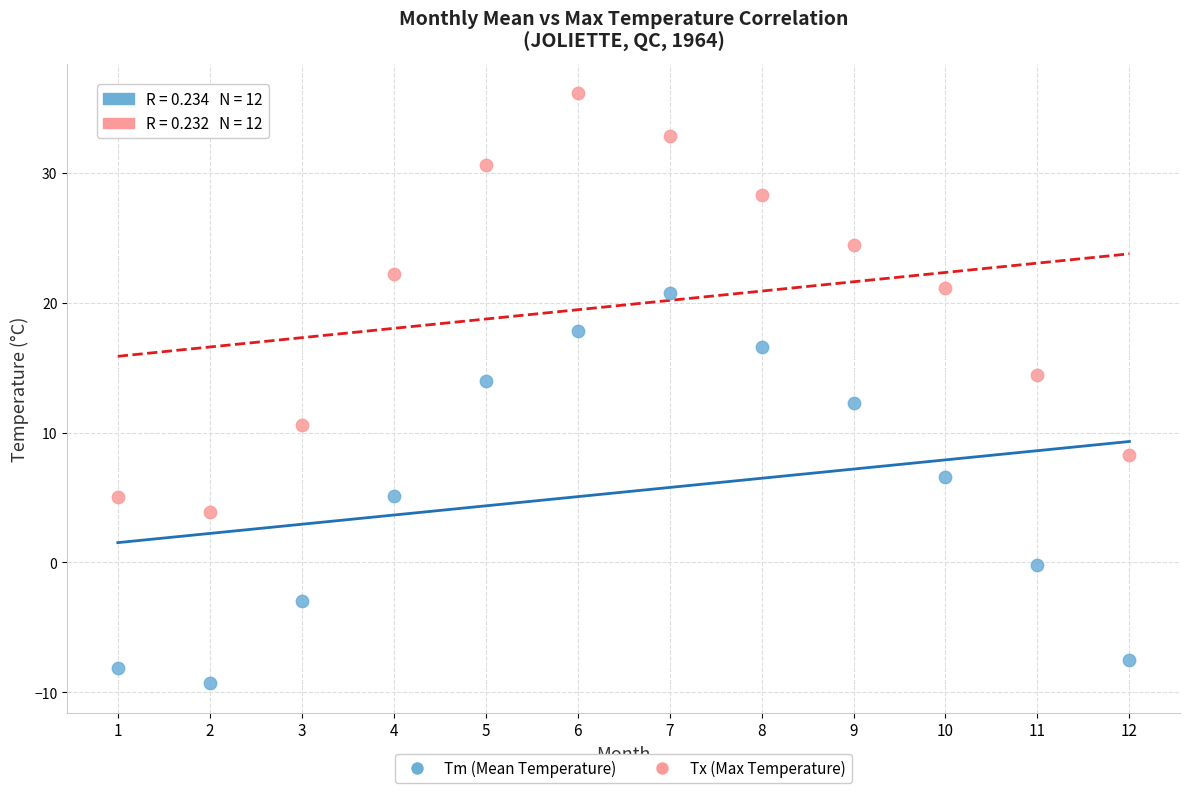

Which series reaches the maximum Y coordinate?

Tx (Max Temperature)